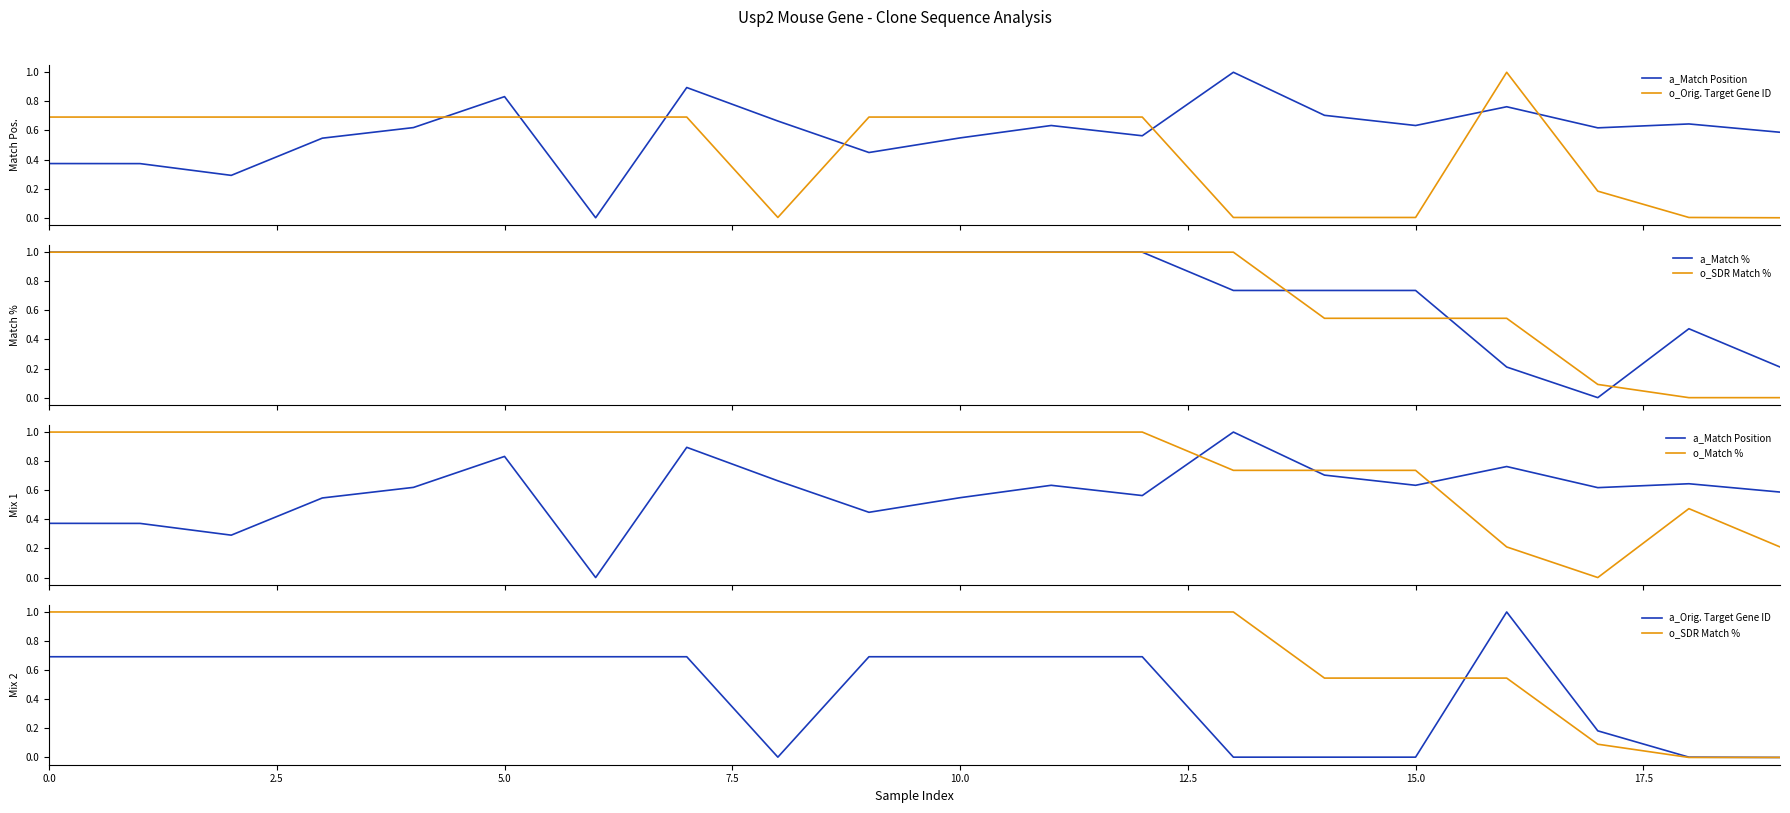

How many lines are shown in the chart?

6